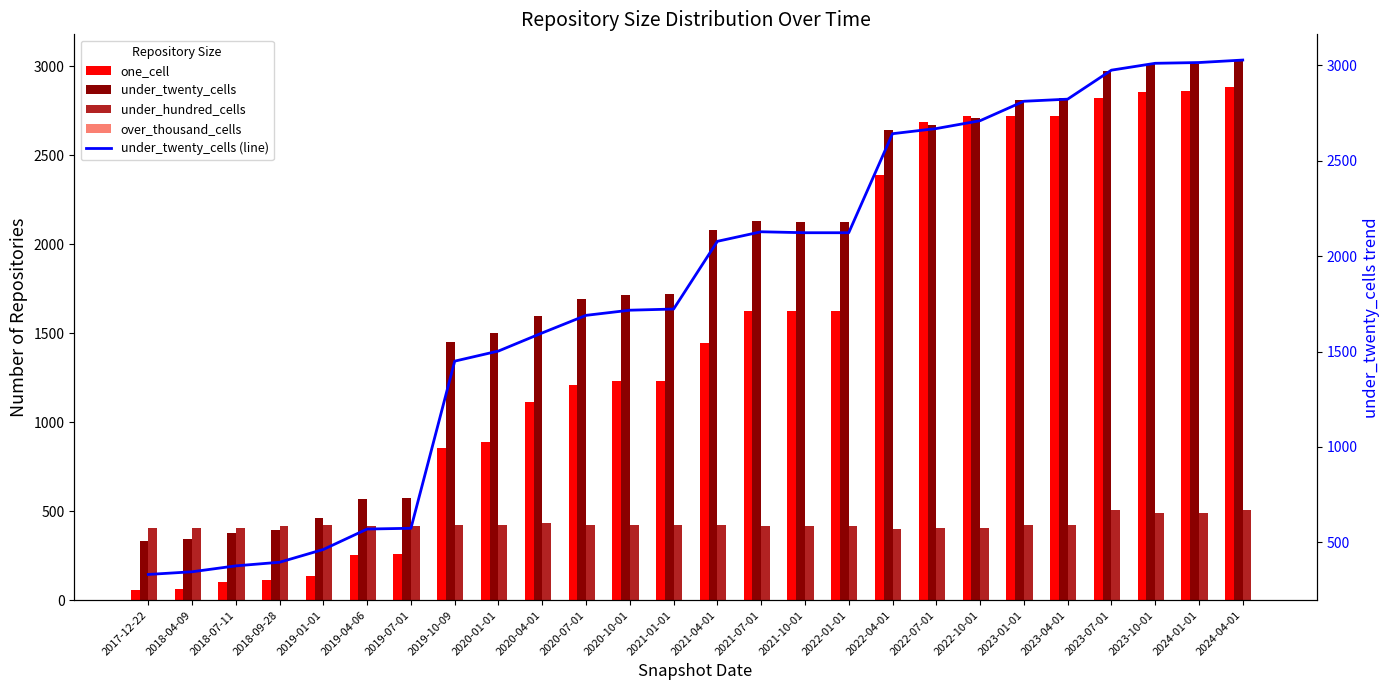

Which series has the largest total across all categories?

under_twenty_cells